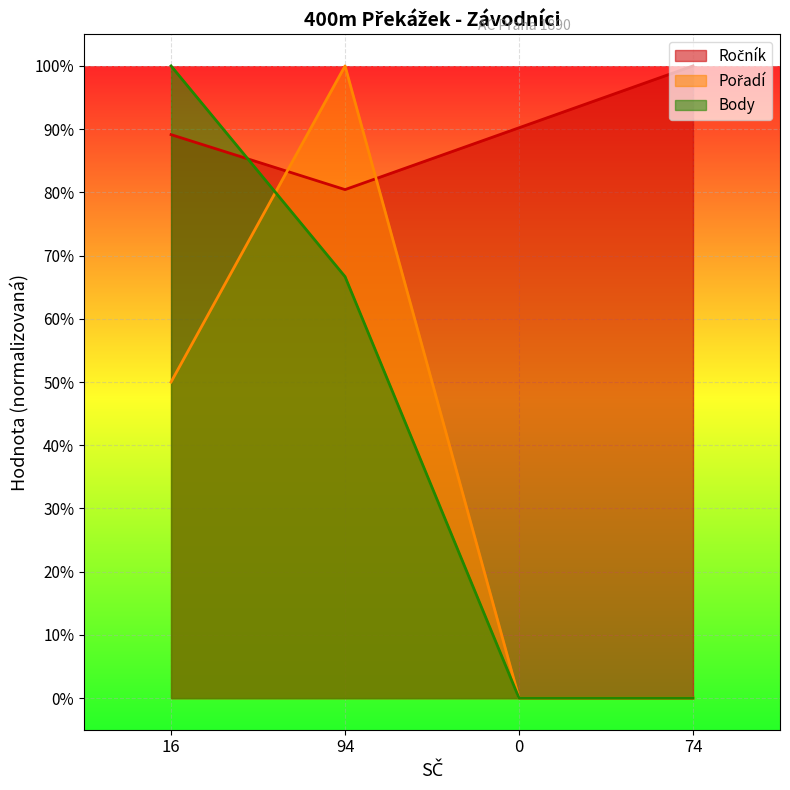

Where do Ročník and Pořadí first cross each other?

16 and 94